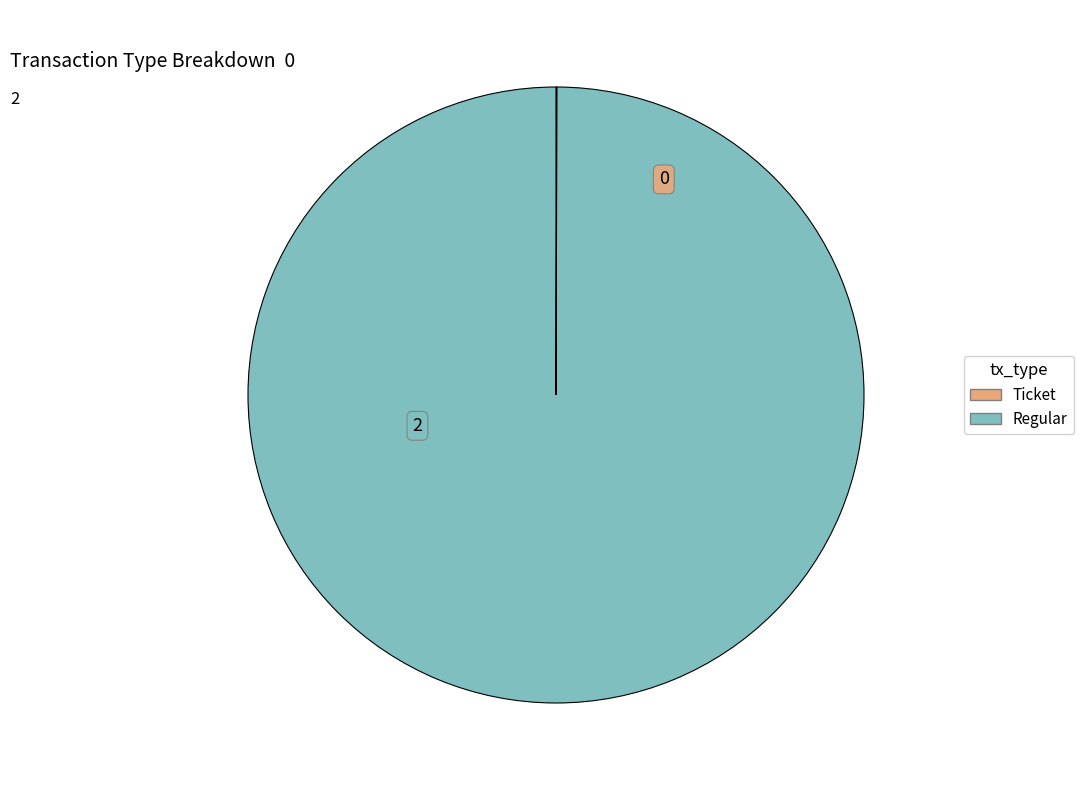

Is it true that Regular is 100% of the pie?

True